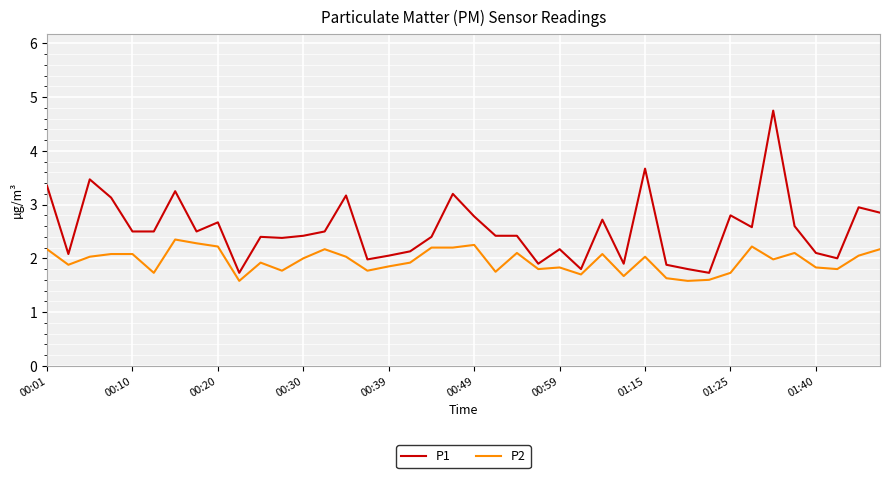

What is the greatest value displayed?

4.8